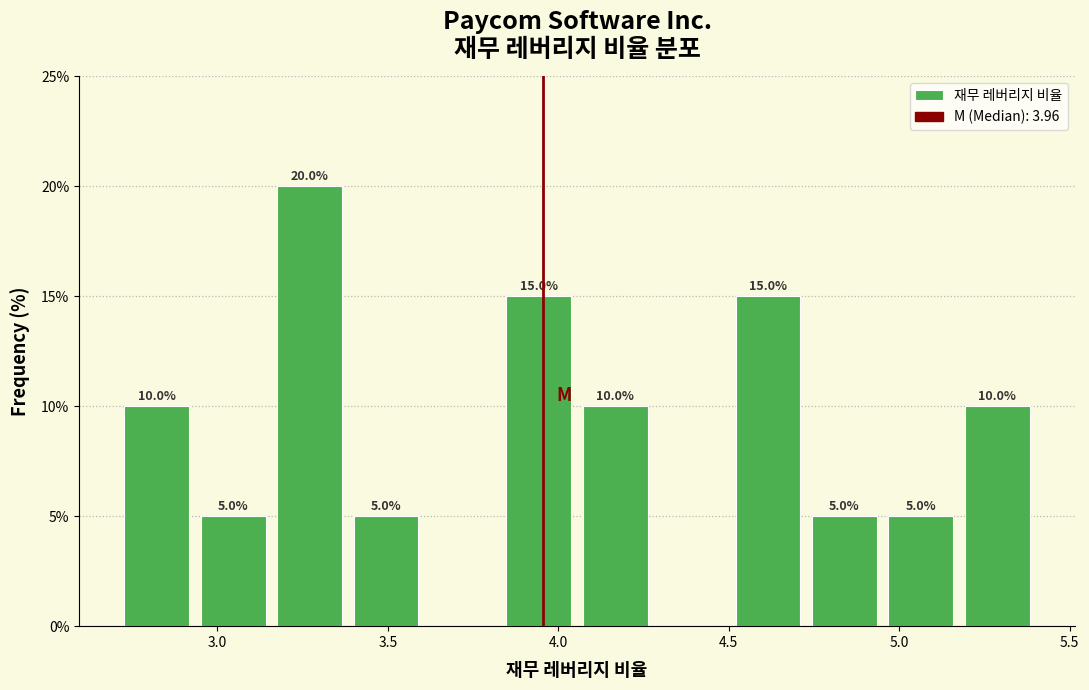

Which range on the x-axis has the tallest bar?

3.15 to 3.40